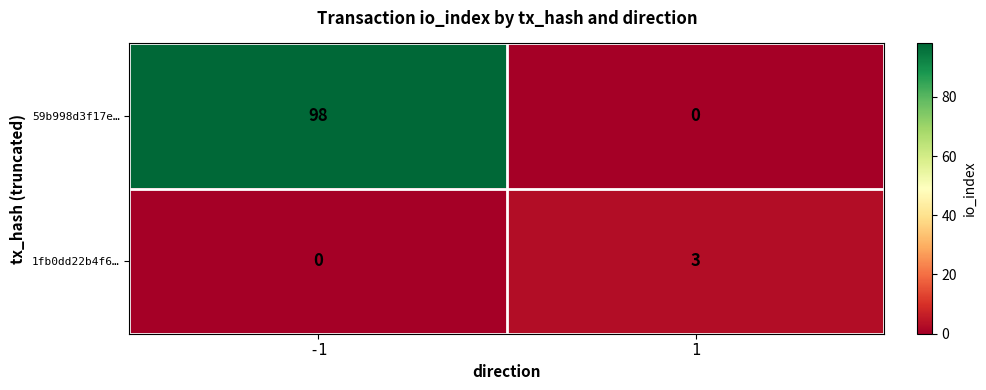

Count the number of data series in this chart.

2